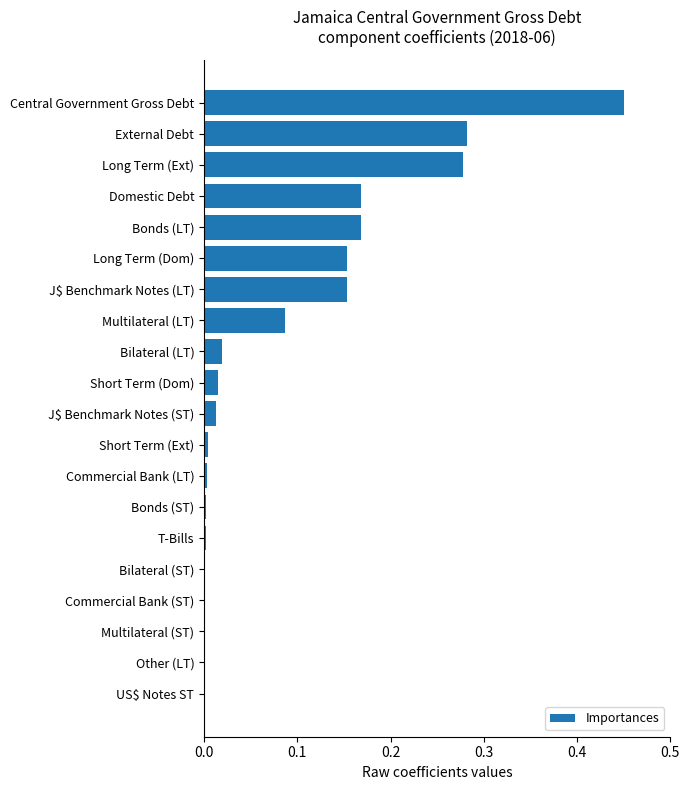

Which has a higher value, T-Bills or Short Term (Dom)?

Short Term (Dom)